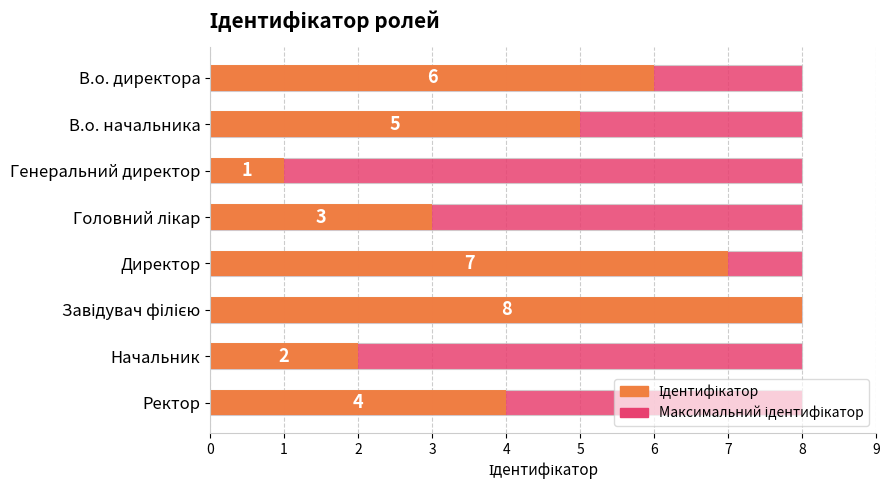

What is the value of the Ідентифікатор bar at the 8th from the left?

4.0